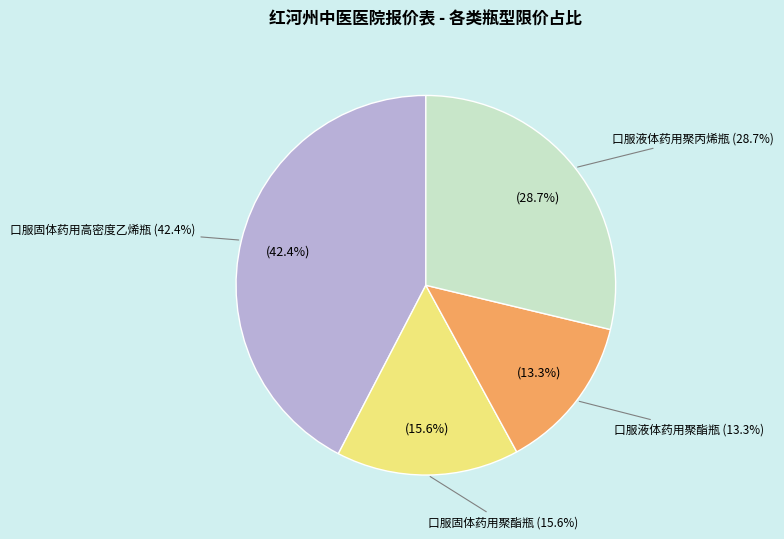

True or false: 口服固体药用聚酯瓶 accounts for 6% of the total.

False